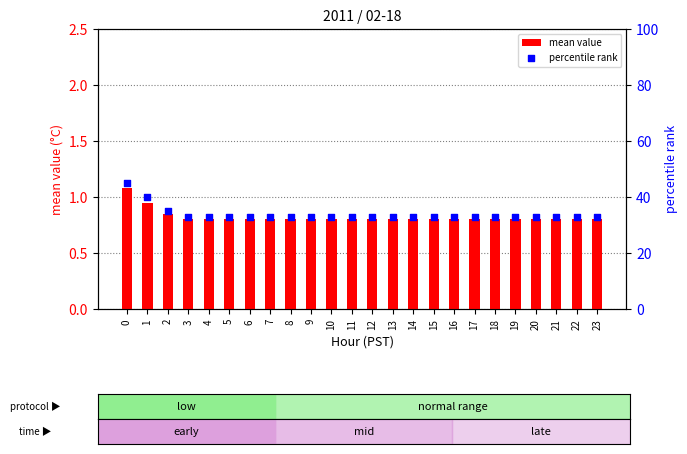

At how many categories does at least one series exceed 8?

24